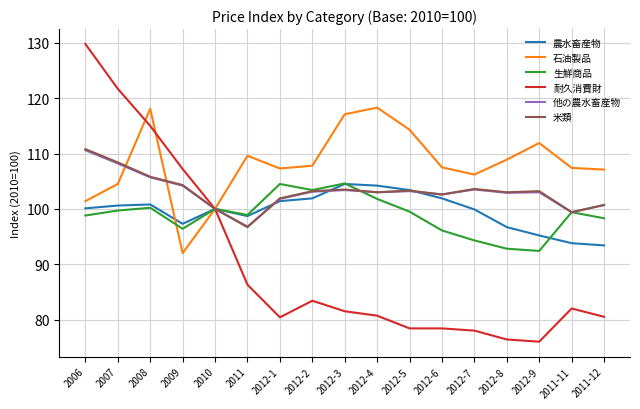

Which series has the widest spread of values?

耐久消費財